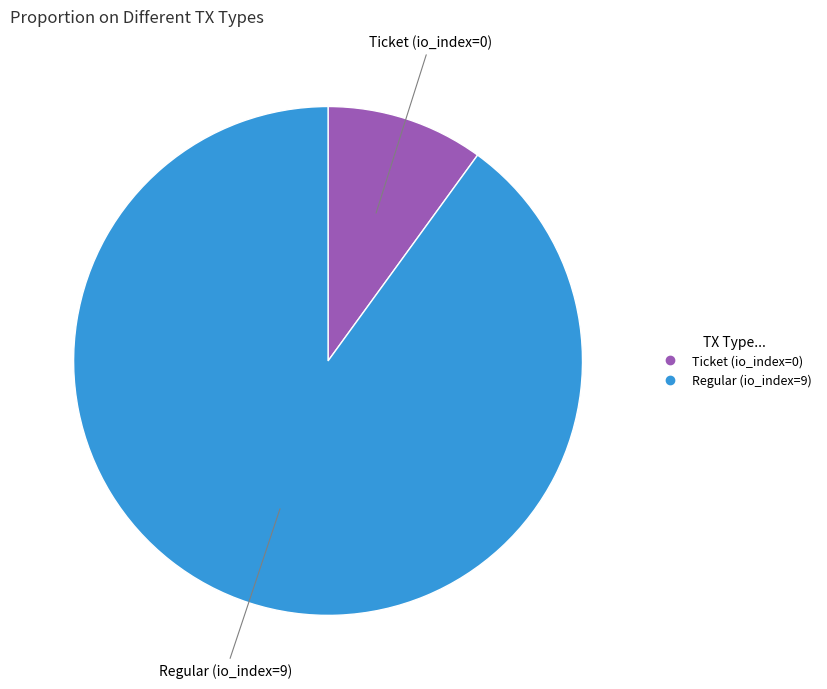

Which has a higher value, Regular (io_index=9) or Ticket (io_index=0)?

Regular (io_index=9)